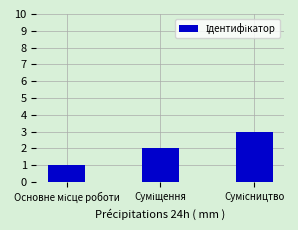

What is the greatest value displayed?

3